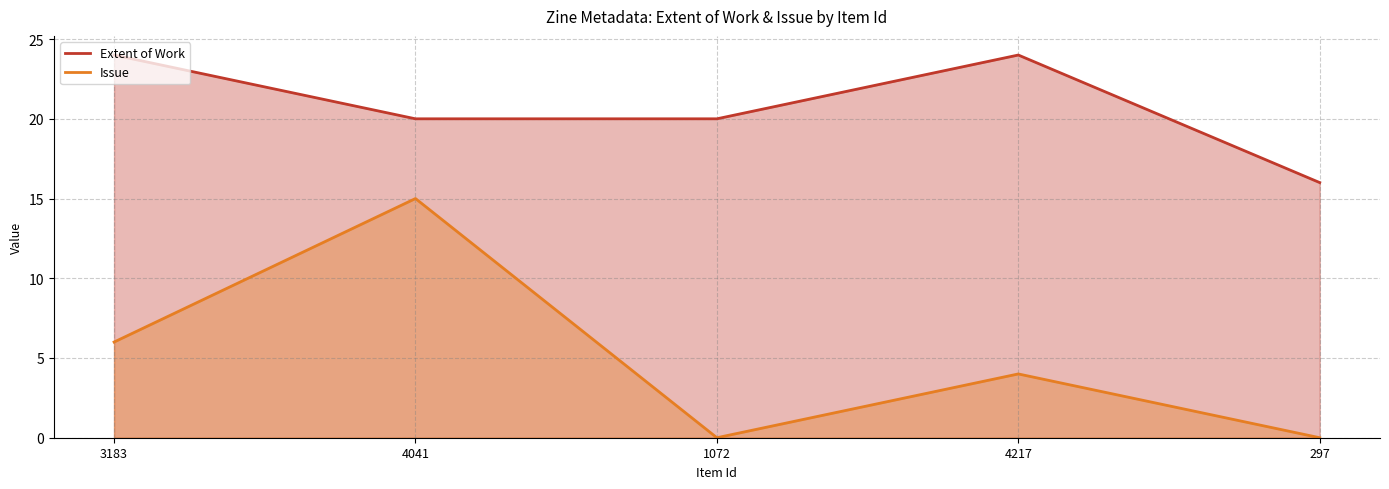

How many interior local peaks does the Extent of Work series have?

1